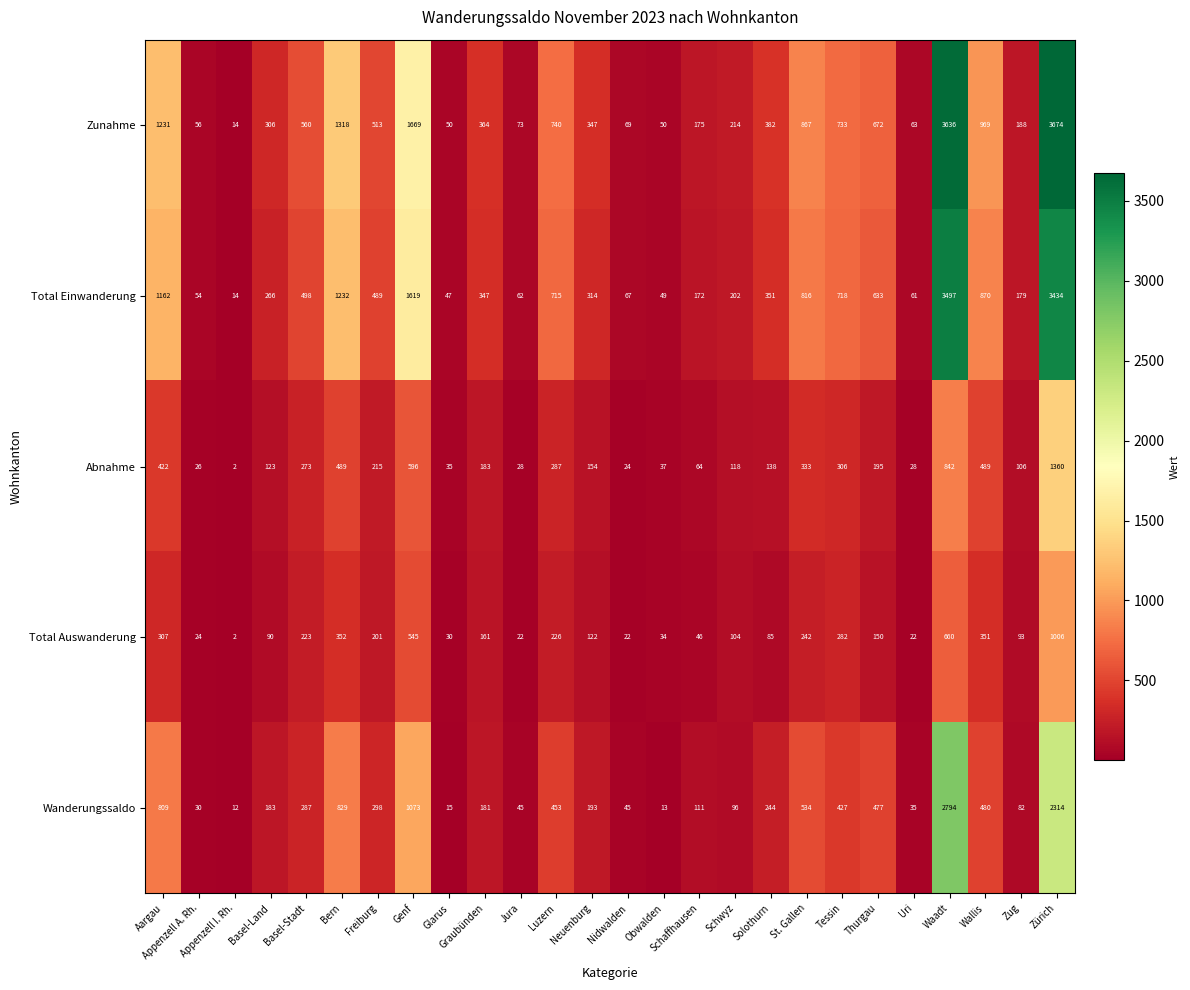

Where does the Wanderungssaldo series first go above 244?

Aargau